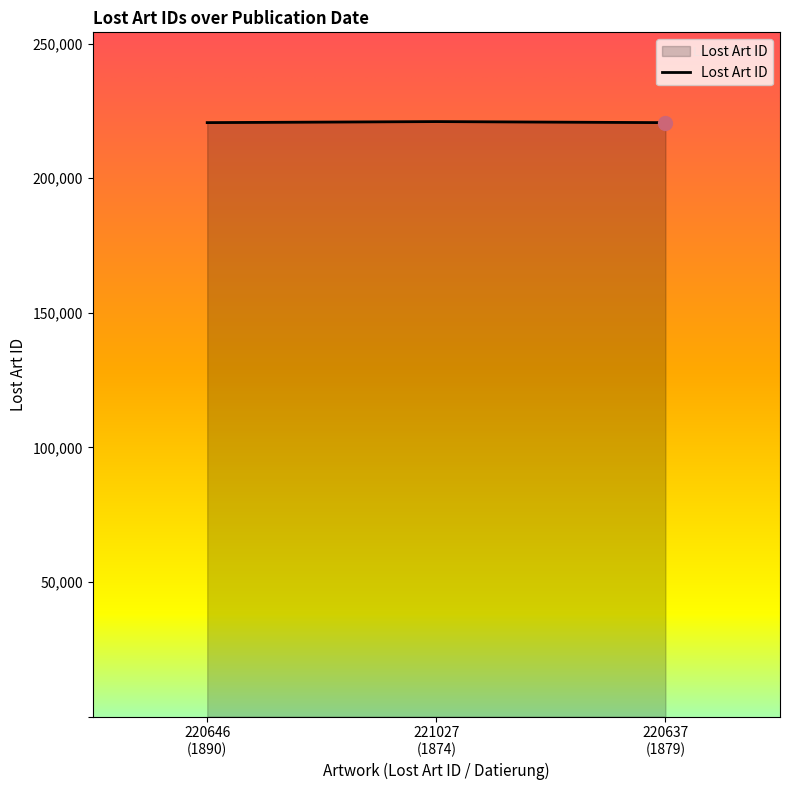

What is the sum of all values?

662310